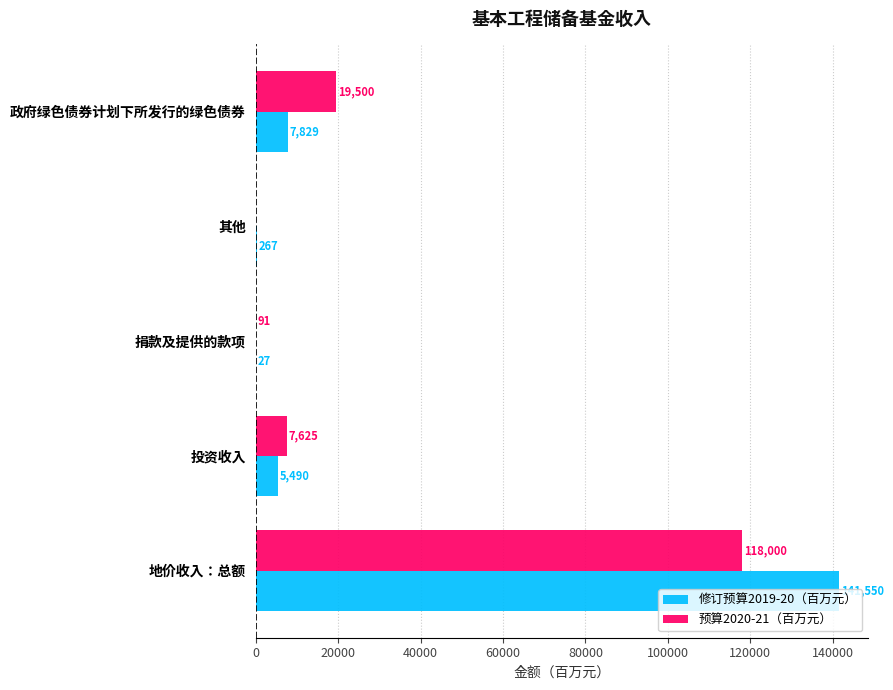

What is the highest value of the 修订预算2019-20（百万元） series?

141550